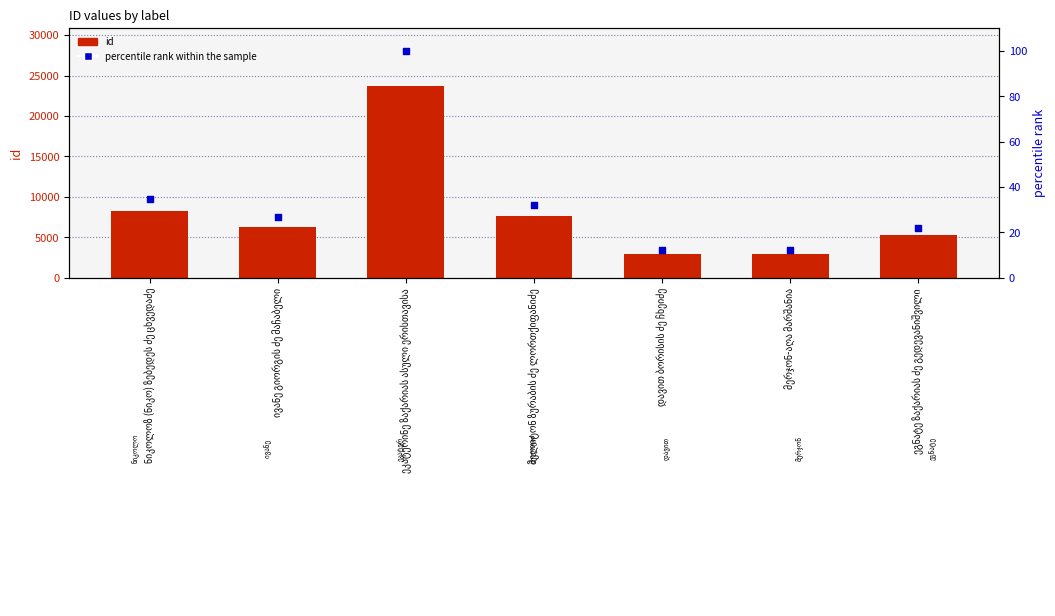

Which series reaches the maximum Y coordinate?

id